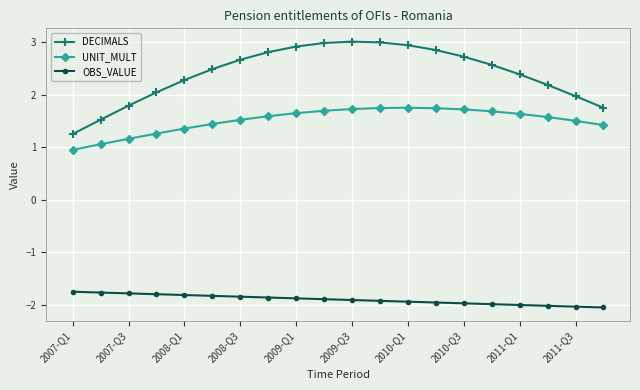

List the series in order of their peak value, highest first.

DECIMALS, UNIT_MULT, OBS_VALUE